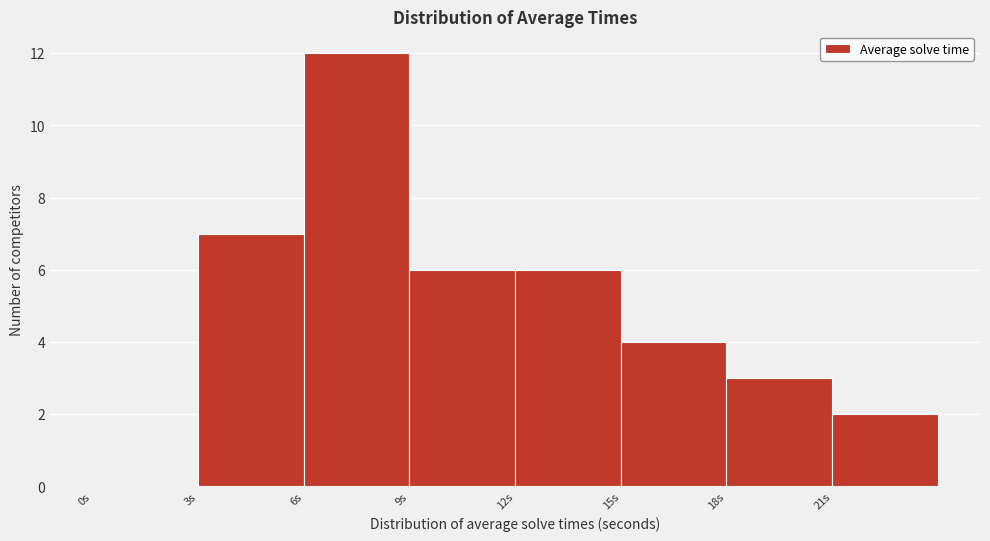

What is the height of the bar covering 18 to 21 on the x-axis? The values are not printed on the chart, so give them approximately, as read against the axis.

3